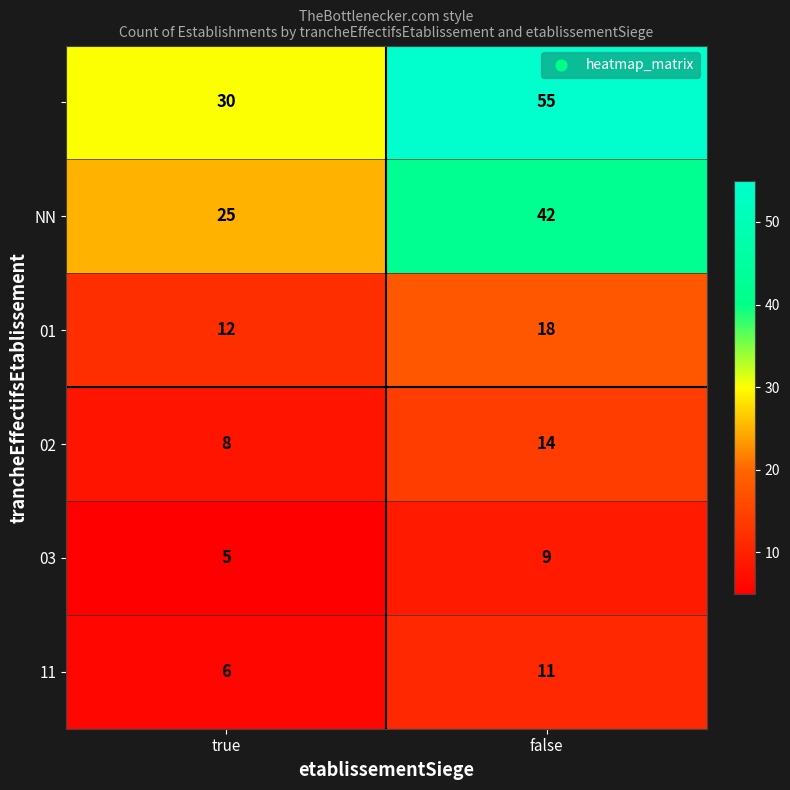

What is the difference between the highest and lowest values at true?

25